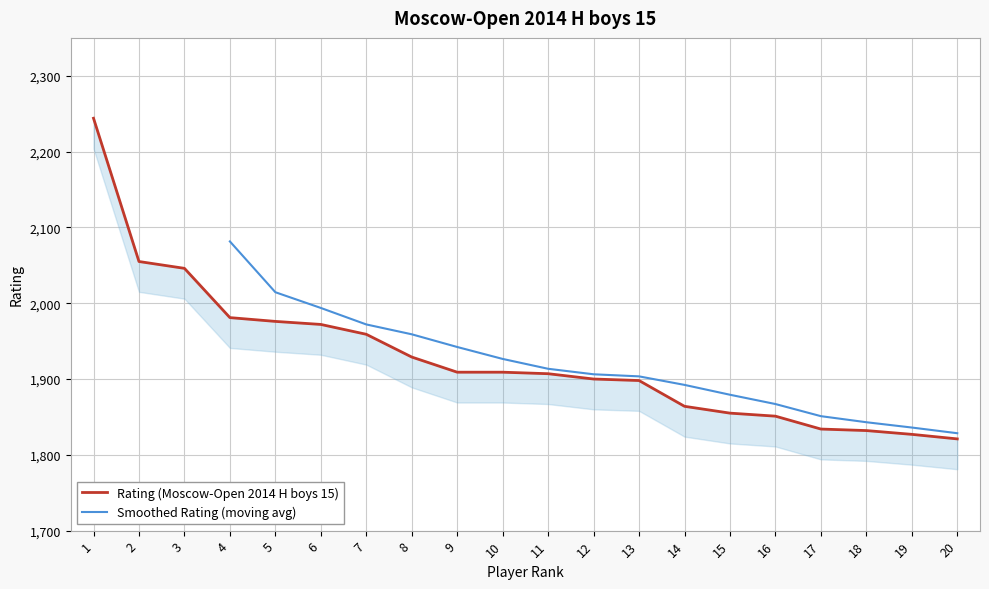

What is the smallest value displayed?

1821